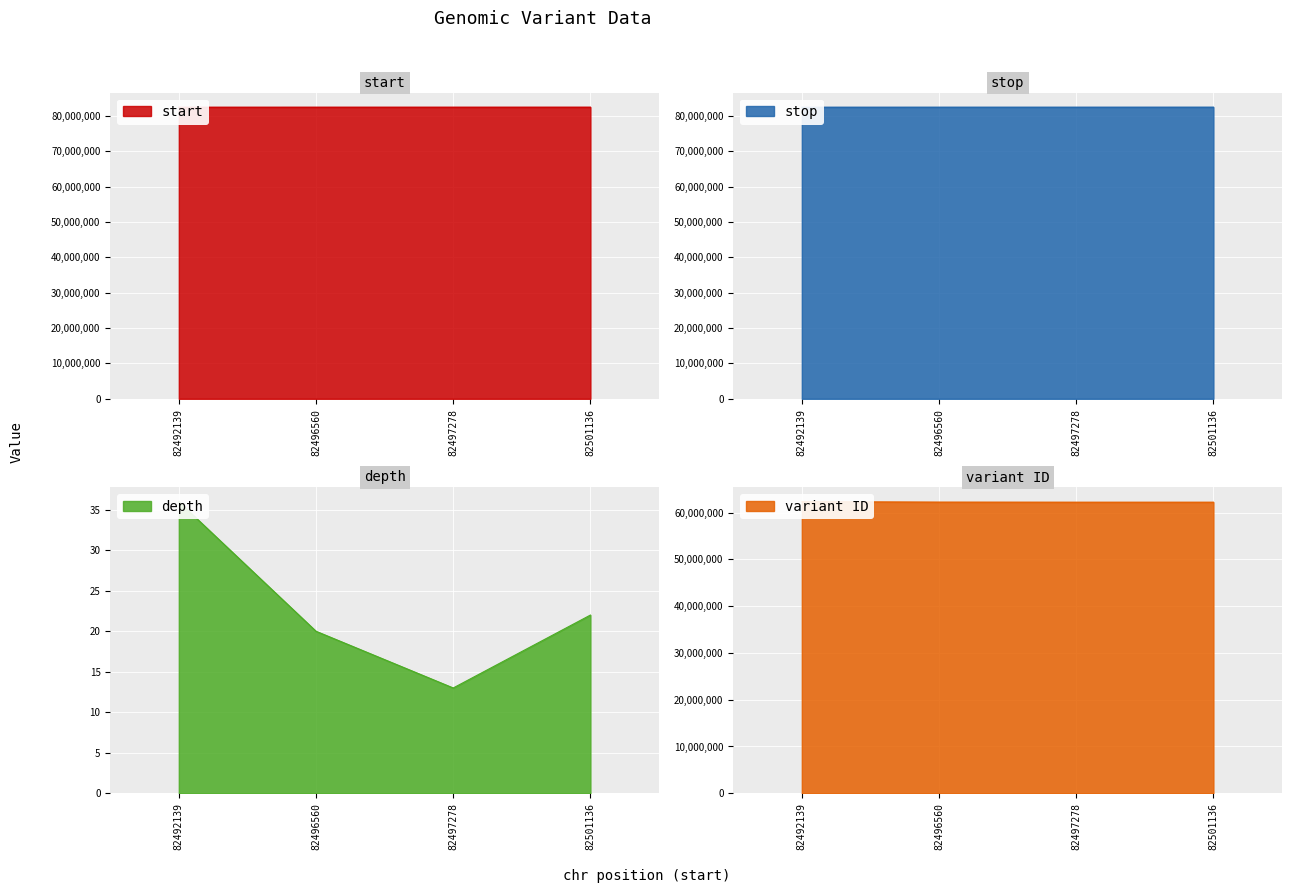

Where does the variant ID series first go above 62245288?

82492139